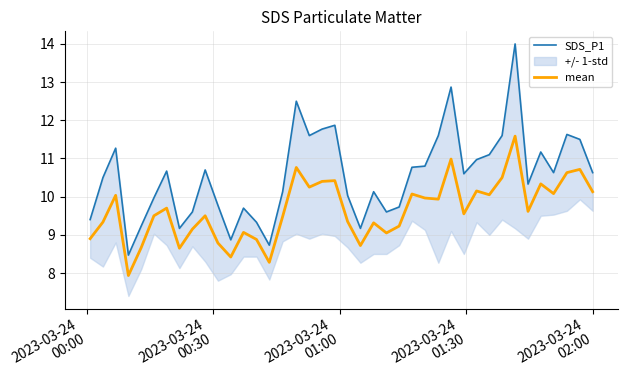

Reading left to right, transcribe all the data shown in this chart.

SDS_P1: 9.4	10.5	11.3	8.5	9.2	10.0	10.7	9.2	9.6	10.7	9.8	8.9	9.7	9.3	8.7	10.1	12.5	11.6	11.8	11.9	10.0	9.2	10.1	9.6	9.7	10.8	10.8	11.6	12.9	10.6	11.0	11.1	11.6	14.0	10.3	11.2	10.6	11.6	11.5	10.6
mean: 8.9	9.3	10.0	7.9	8.7	9.5	9.7	8.7	9.1	9.5	8.8	8.4	9.1	8.9	8.3	9.5	10.8	10.2	10.4	10.4	9.3	8.7	9.3	9.1	9.2	10.1	10.0	9.9	11.0	9.6	10.2	10.1	10.5	11.6	9.6	10.3	10.1	10.6	10.7	10.1